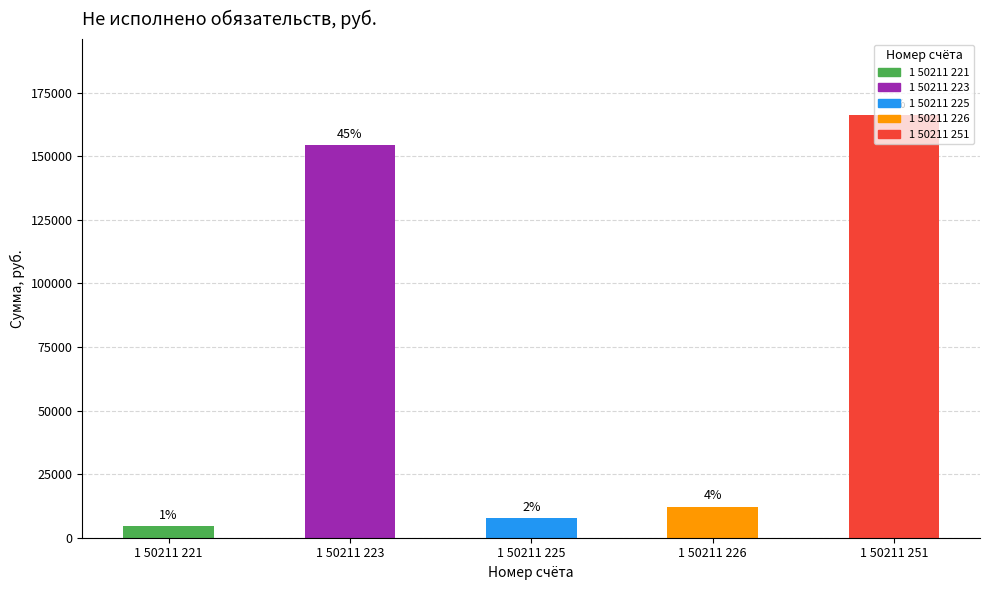

At which category does the chart reach its peak across all series?

1 50211 251